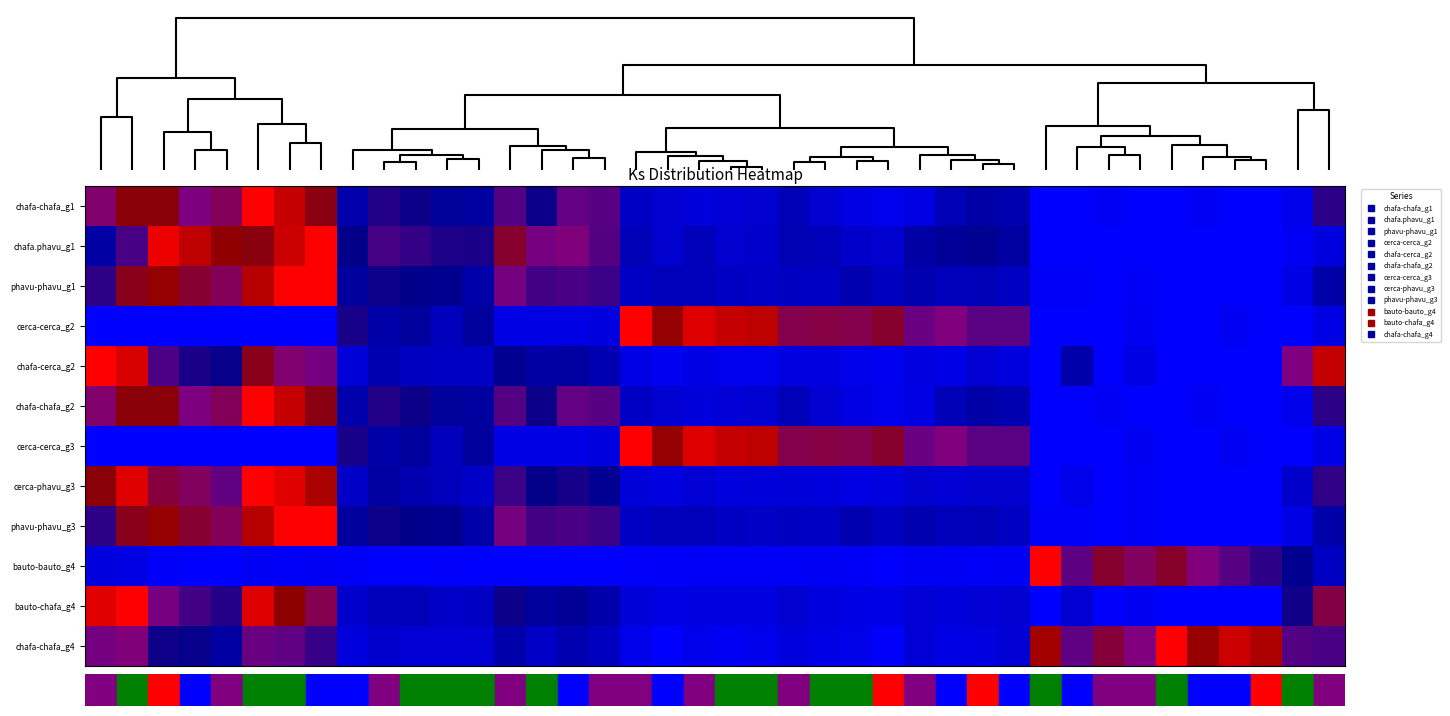

Reading left to right, what are all the values shown in this chart?

chafa-chafa_g1: 0.5	0.7	0.7	0.5	0.6	1.0	0.9	0.7	0.2	0.3	0.3	0.2	0.2	0.4	0.3	0.4	0.4	0.1	0.1	0.1	0.1	0.1	0.2	0.1	0.1	0.0	0.1	0.2	0.2	0.2	0.0	0.0	0.0	0.0	0.0	0.0	0.0	0.0	0.0	0.3
chafa.phavu_g1: 0.2	0.4	1.0	0.9	0.8	0.7	0.9	1.0	0.3	0.4	0.4	0.3	0.3	0.7	0.5	0.5	0.4	0.2	0.1	0.2	0.1	0.1	0.2	0.2	0.1	0.1	0.2	0.2	0.2	0.2	0.0	0.0	0.0	0.0	0.0	0.0	0.0	0.0	0.0	0.1
phavu-phavu_g1: 0.3	0.7	0.8	0.6	0.6	0.8	1.0	1.0	0.2	0.3	0.3	0.2	0.2	0.5	0.4	0.4	0.4	0.1	0.1	0.1	0.1	0.1	0.1	0.1	0.2	0.1	0.2	0.1	0.2	0.1	0.0	0.0	0.0	0.0	0.0	0.0	0.0	0.0	0.1	0.2
cerca-cerca_g2: 0.0	0.0	0.0	0.0	0.0	0.0	0.0	0.0	0.3	0.2	0.2	0.1	0.2	0.1	0.1	0.1	0.1	1.0	0.8	0.9	0.9	0.9	0.6	0.6	0.6	0.7	0.5	0.5	0.4	0.4	0.0	0.0	0.0	0.0	0.0	0.0	0.0	0.0	0.0	0.1
chafa-cerca_g2: 1.0	0.9	0.4	0.3	0.3	0.7	0.5	0.5	0.1	0.2	0.1	0.1	0.1	0.2	0.2	0.2	0.2	0.1	0.0	0.1	0.0	0.0	0.1	0.1	0.0	0.0	0.1	0.1	0.1	0.1	0.0	0.2	0.0	0.1	0.0	0.0	0.0	0.0	0.5	0.9
chafa-chafa_g2: 0.5	0.7	0.7	0.5	0.6	1.0	0.9	0.7	0.2	0.3	0.3	0.2	0.2	0.4	0.3	0.4	0.4	0.1	0.1	0.1	0.1	0.1	0.2	0.1	0.1	0.0	0.1	0.2	0.2	0.2	0.0	0.0	0.0	0.0	0.0	0.0	0.0	0.0	0.0	0.3
cerca-cerca_g3: 0.0	0.0	0.0	0.0	0.0	0.0	0.0	0.0	0.3	0.2	0.2	0.1	0.2	0.1	0.1	0.1	0.1	1.0	0.8	0.9	0.9	0.9	0.6	0.6	0.6	0.7	0.5	0.5	0.4	0.4	0.0	0.0	0.0	0.0	0.0	0.0	0.0	0.0	0.0	0.1
cerca-phavu_g3: 0.7	0.9	0.6	0.6	0.4	1.0	0.9	0.8	0.1	0.2	0.2	0.1	0.1	0.4	0.3	0.3	0.2	0.1	0.1	0.1	0.1	0.1	0.1	0.1	0.1	0.1	0.1	0.1	0.1	0.1	0.0	0.0	0.0	0.0	0.0	0.0	0.0	0.0	0.1	0.3
phavu-phavu_g3: 0.3	0.7	0.8	0.6	0.6	0.8	1.0	1.0	0.2	0.3	0.3	0.2	0.2	0.5	0.4	0.4	0.4	0.1	0.1	0.1	0.1	0.1	0.1	0.1	0.2	0.1	0.2	0.1	0.2	0.1	0.0	0.0	0.0	0.0	0.0	0.0	0.0	0.0	0.1	0.2
bauto-bauto_g4: 0.1	0.1	0.0	0.0	0.0	0.0	0.0	0.0	0.0	0.0	0.0	0.0	0.0	0.0	0.0	0.0	0.0	0.0	0.0	0.0	0.0	0.0	0.0	0.0	0.0	0.0	0.0	0.0	0.0	0.0	1.0	0.4	0.7	0.6	0.7	0.5	0.4	0.3	0.2	0.1
bauto-chafa_g4: 0.9	1.0	0.5	0.4	0.3	0.9	0.8	0.6	0.1	0.2	0.2	0.1	0.1	0.3	0.2	0.2	0.2	0.1	0.1	0.1	0.1	0.1	0.1	0.1	0.1	0.1	0.1	0.1	0.1	0.1	0.0	0.1	0.0	0.0	0.0	0.0	0.0	0.0	0.3	0.6
chafa-chafa_g4: 0.5	0.5	0.3	0.3	0.2	0.5	0.4	0.4	0.1	0.1	0.1	0.1	0.1	0.2	0.1	0.2	0.1	0.0	0.0	0.0	0.0	0.0	0.1	0.1	0.0	0.0	0.1	0.1	0.1	0.1	0.8	0.4	0.6	0.5	1.0	0.8	0.9	0.8	0.4	0.4